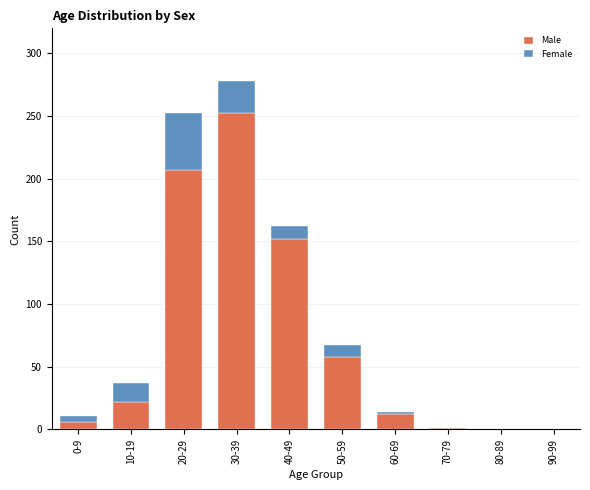

The value of Male at 30-39 is 252. True or false?

True